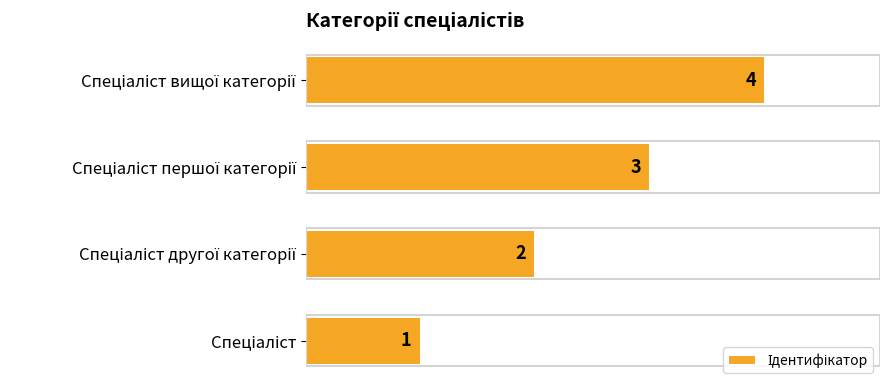

What is the greatest value displayed?

4